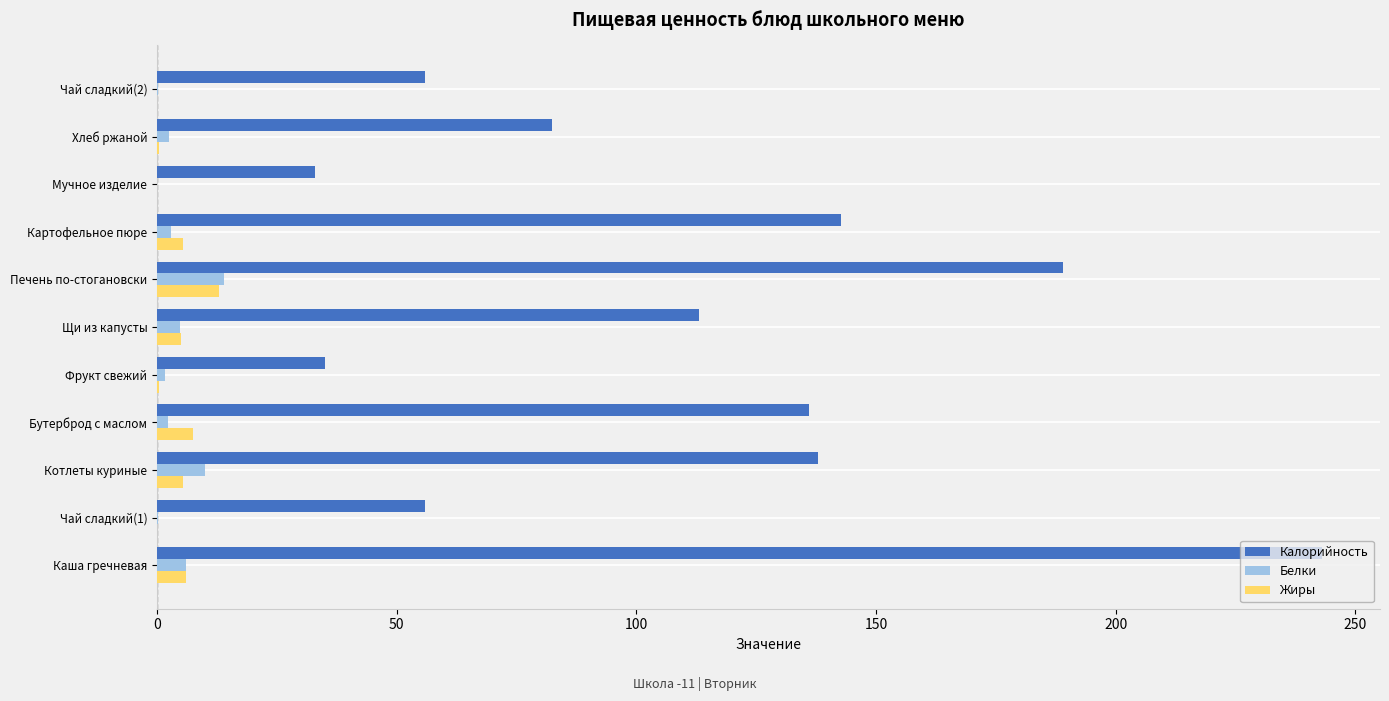

The value of Калорийность at Щи из капусты is 72.8. True or false?

False